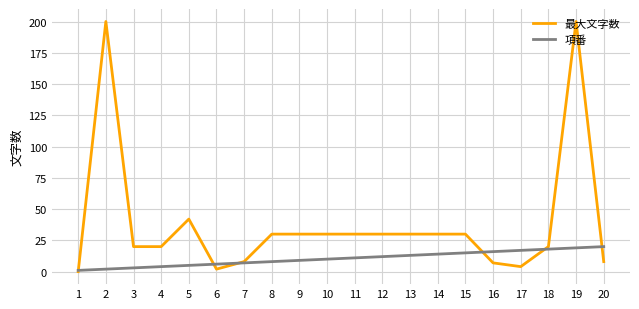

List the series in order of their peak value, lowest first.

項番, 最大文字数